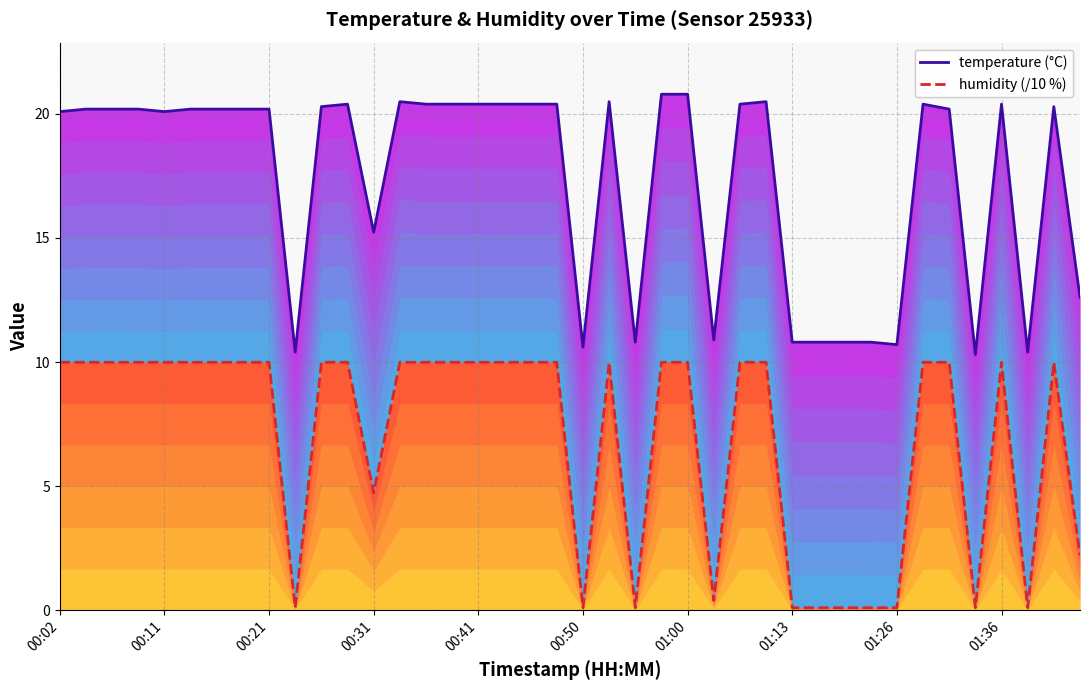

What is the approximate value of humidity (/10 %) at 35?

0.1